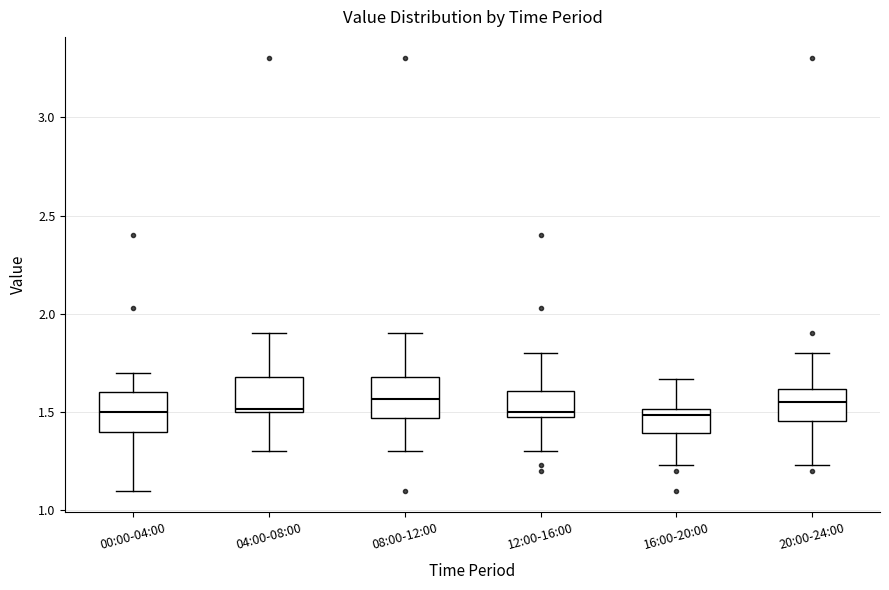

Reading left to right, transcribe this box plot: for each box, give where its median line is, the range the box spans, and where its two whiskers end, as read against the y-axis. The values are not printed on the chart, so give them approximately, as read against the axis.

00:00-04:00: median 1.50, box 1.40 to 1.60, whiskers 1.10 to 1.70
04:00-08:00: median 1.50 (just above the box's lower edge), box 1.50 to 1.70, whiskers 1.30 to 1.90
08:00-12:00: median 1.55, box 1.45 to 1.70, whiskers 1.30 to 1.90
12:00-16:00: median 1.50 (just above the box's lower edge), box 1.50 to 1.60, whiskers 1.30 to 1.80
16:00-20:00: median 1.50 (just below the box's upper edge), box 1.40 to 1.50, whiskers 1.25 to 1.65
20:00-24:00: median 1.55, box 1.45 to 1.60, whiskers 1.25 to 1.80